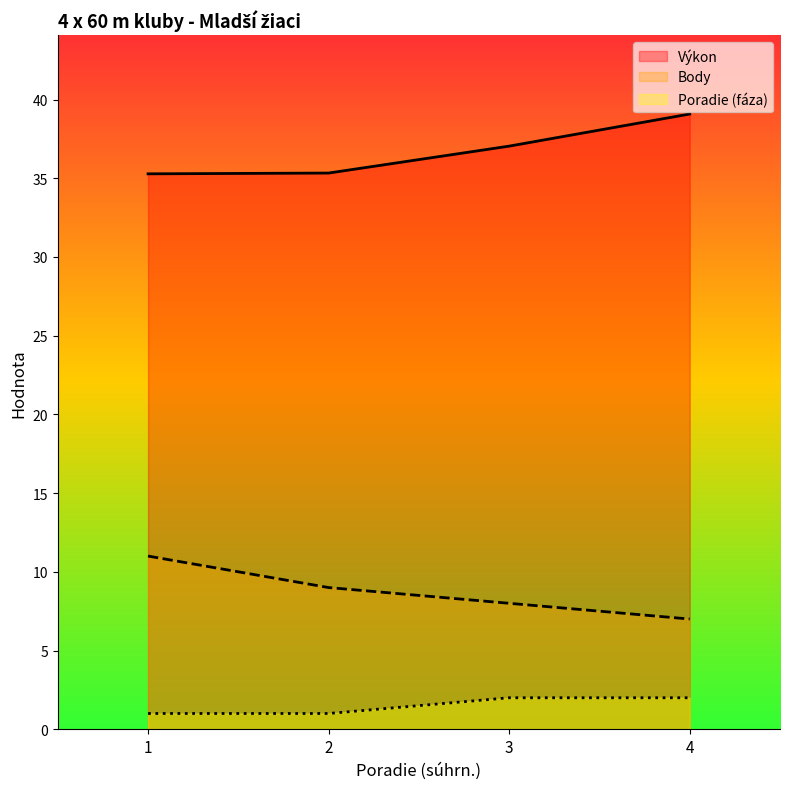

At which label is Poradie (fáza) closest to 1?

1